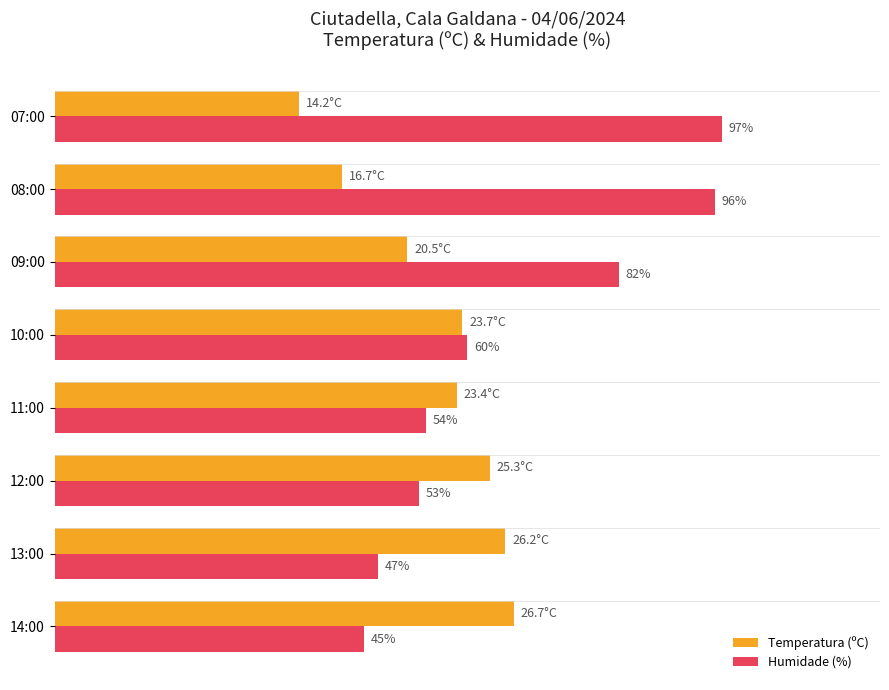

At which category does the chart reach its minimum across all series?

07:00